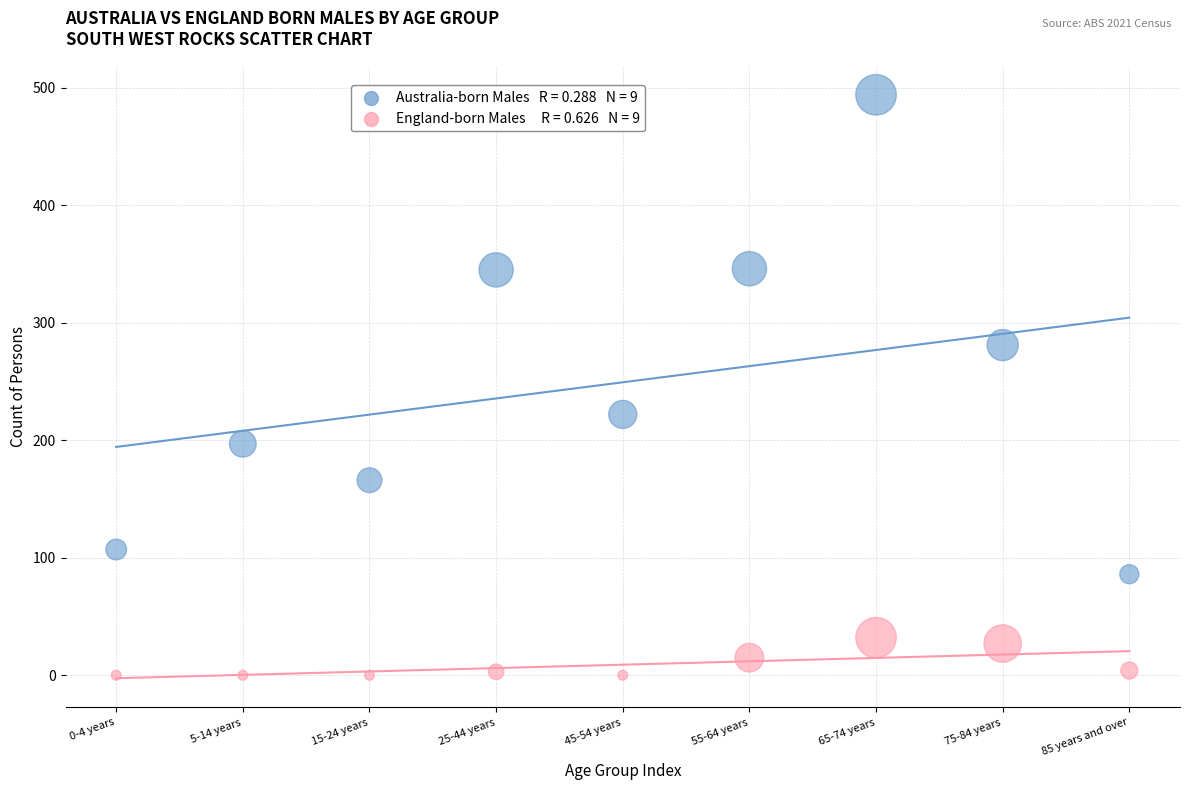

Across all data points, what is the range of Y values (max minus min)?

494